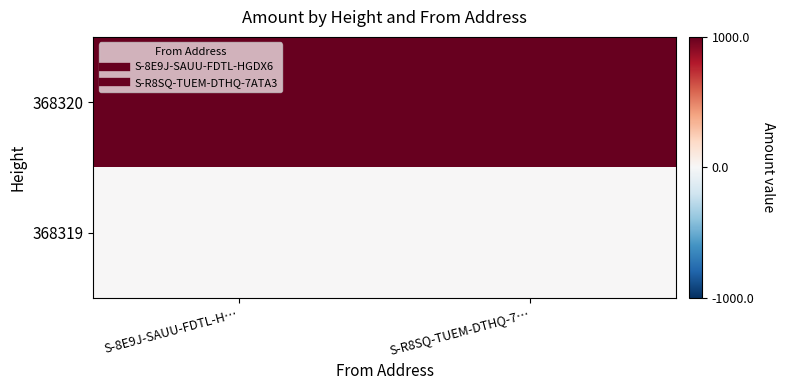

Rank the series by their average value, from highest to lowest.

368320, 368319